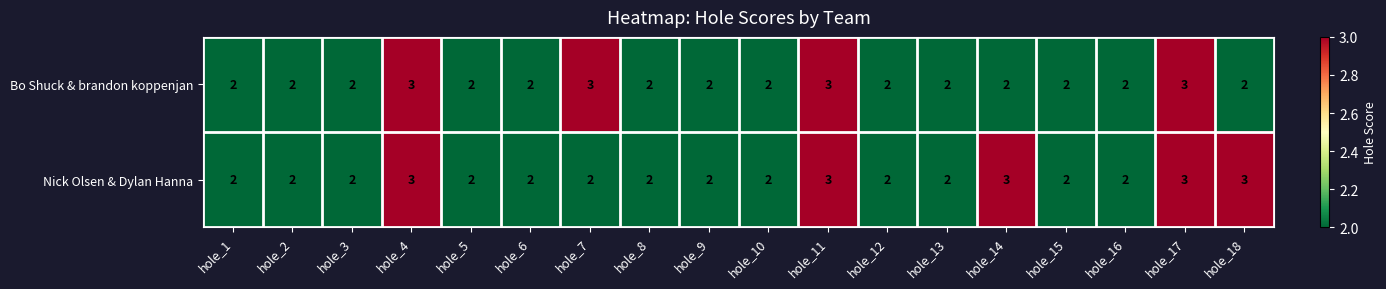

Which series changed the most between hole_4 and hole_18?

Bo Shuck & brandon koppenjan